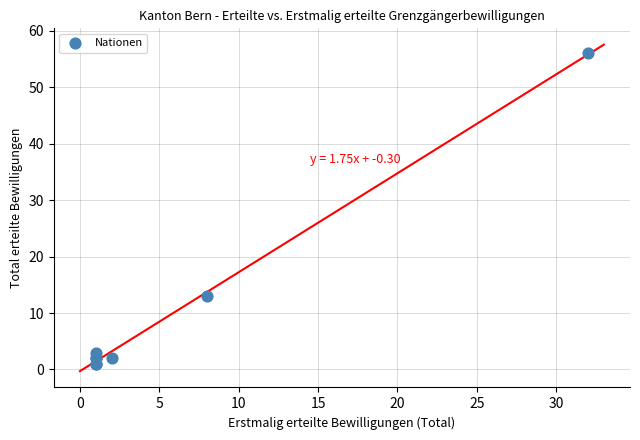

What Y value in the scatter plot is closest to 28?

13